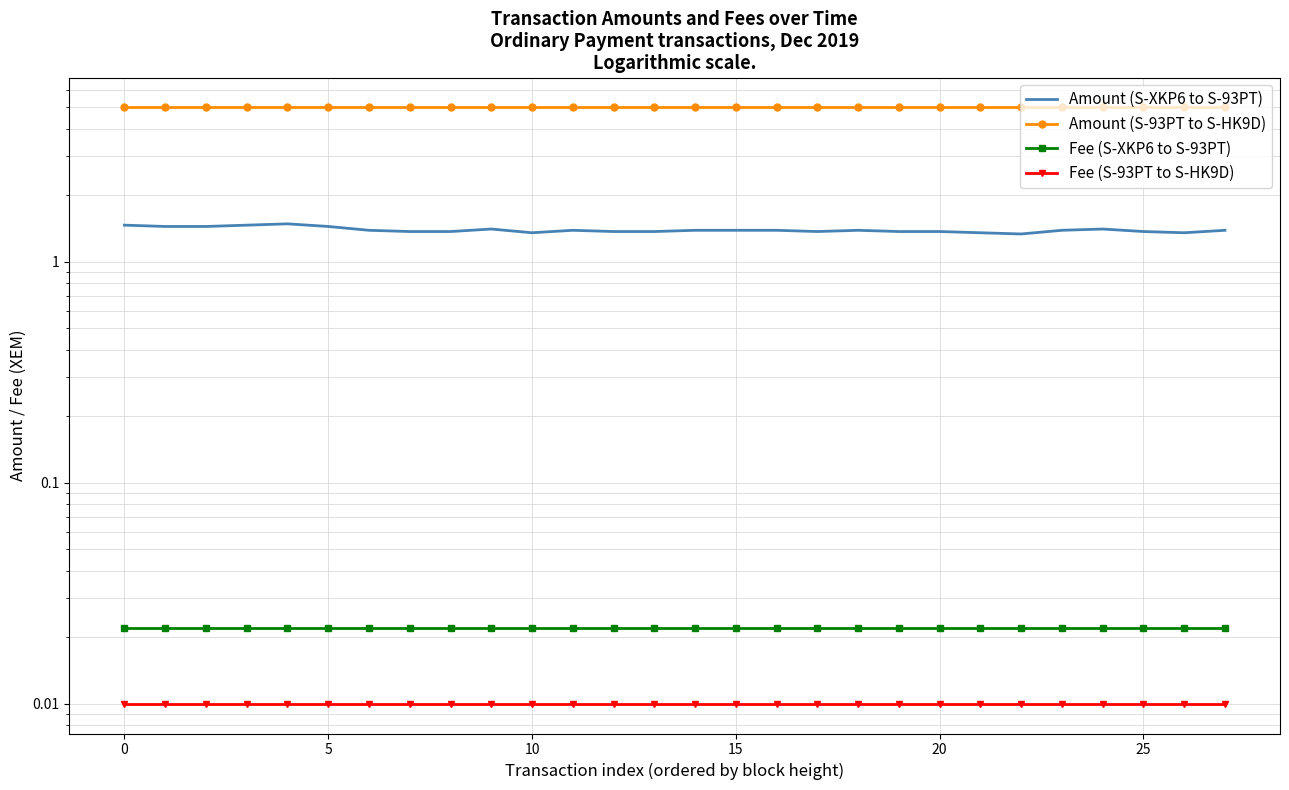

True or false: Fee (S-93PT to S-HK9D) and Amount (S-93PT to S-HK9D) cross at least once.

False